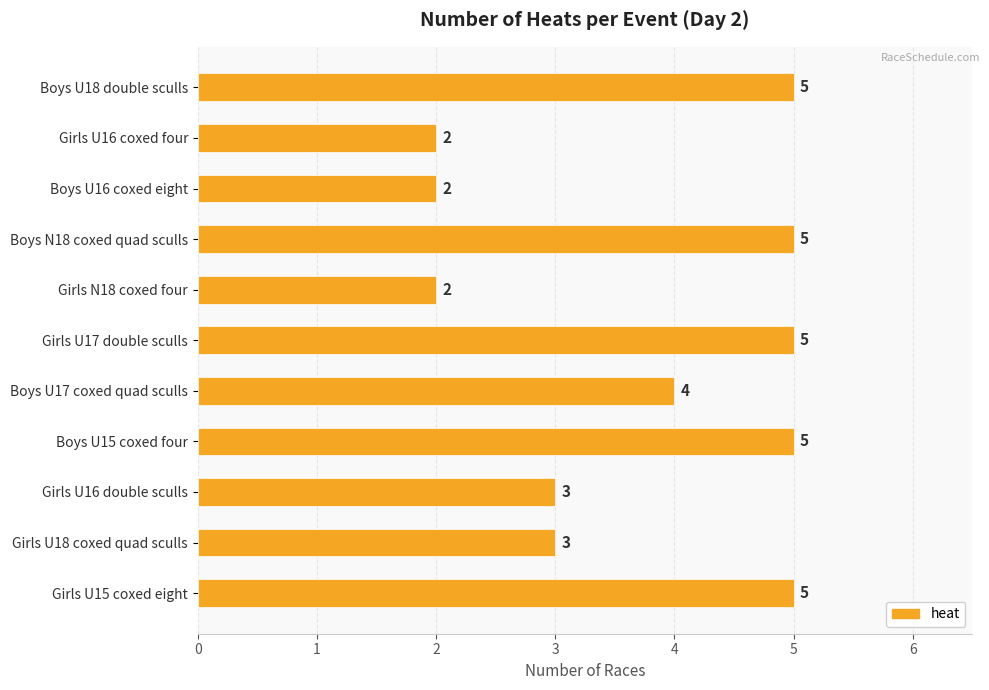

Count the values in the range 2 to 5.

11